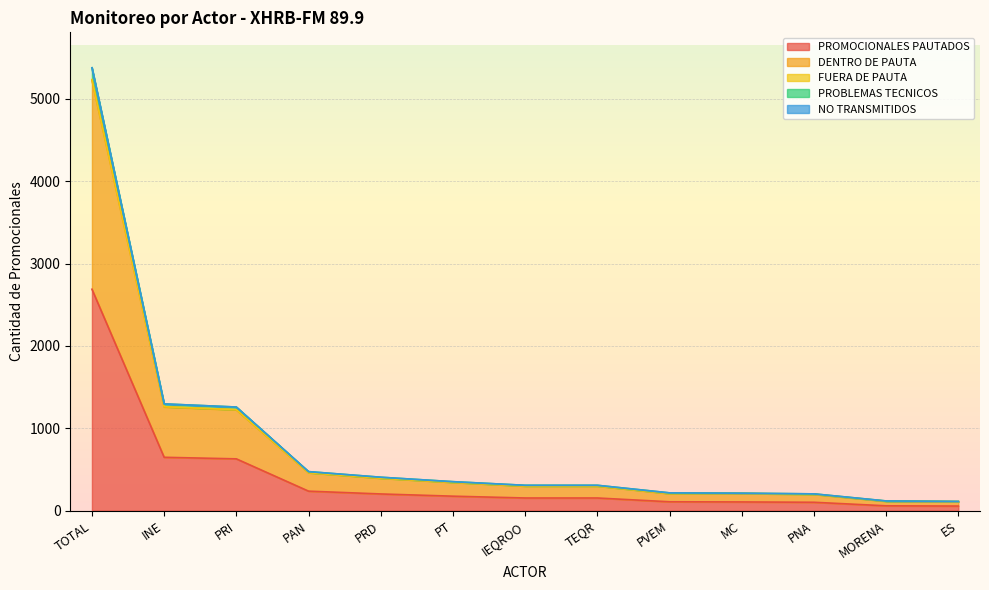

What is the spread (max minus min) of values at PVEM?

108